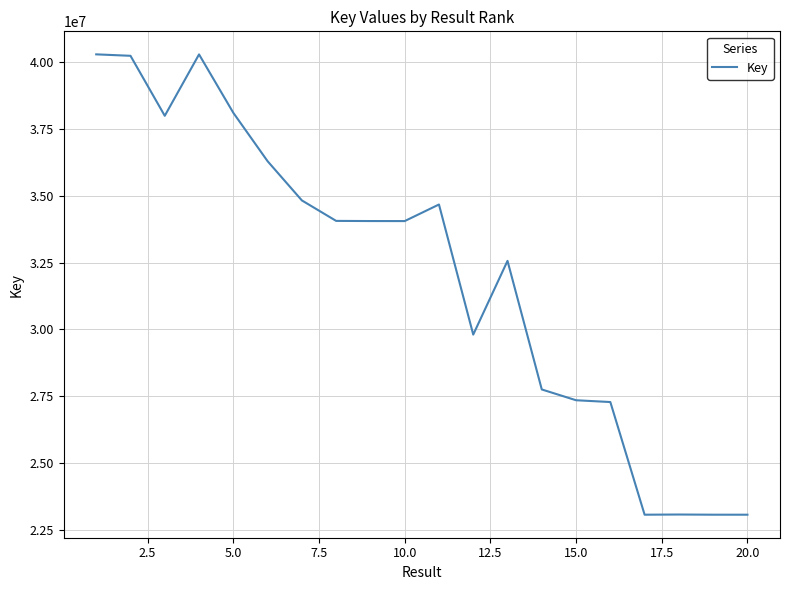

What is the difference between the maximum and minimum values?

17230133